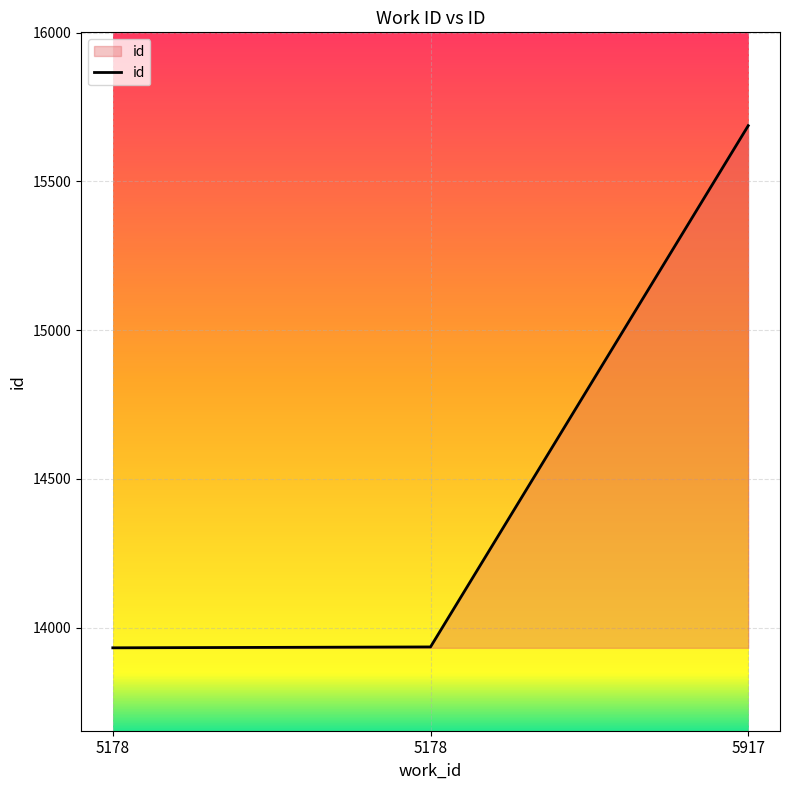

Reading right to left, extract all data points from this chart.

15687	13935	13932